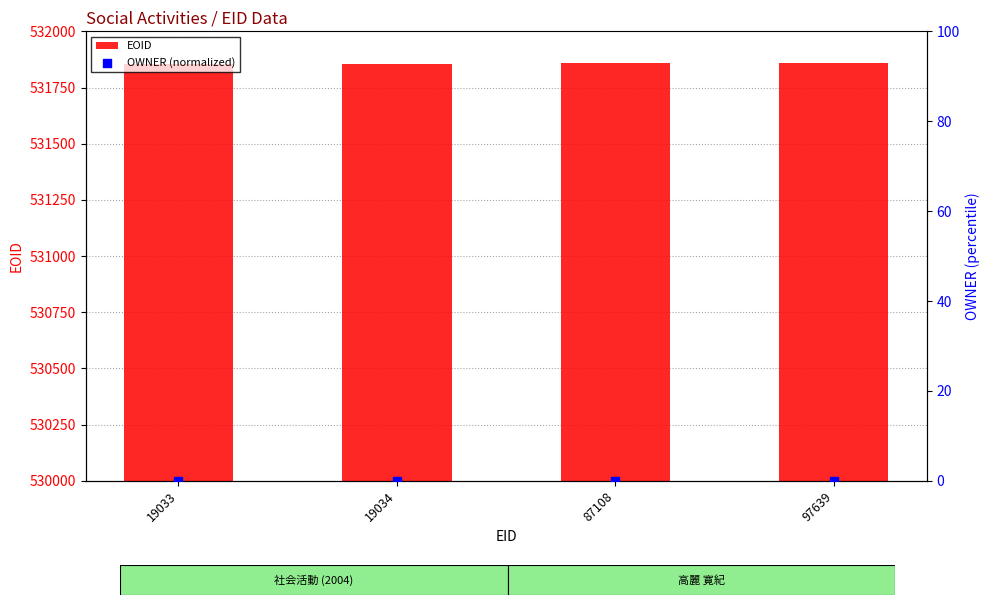

Which series reaches the minimum Y coordinate?

OWNER (normalized)